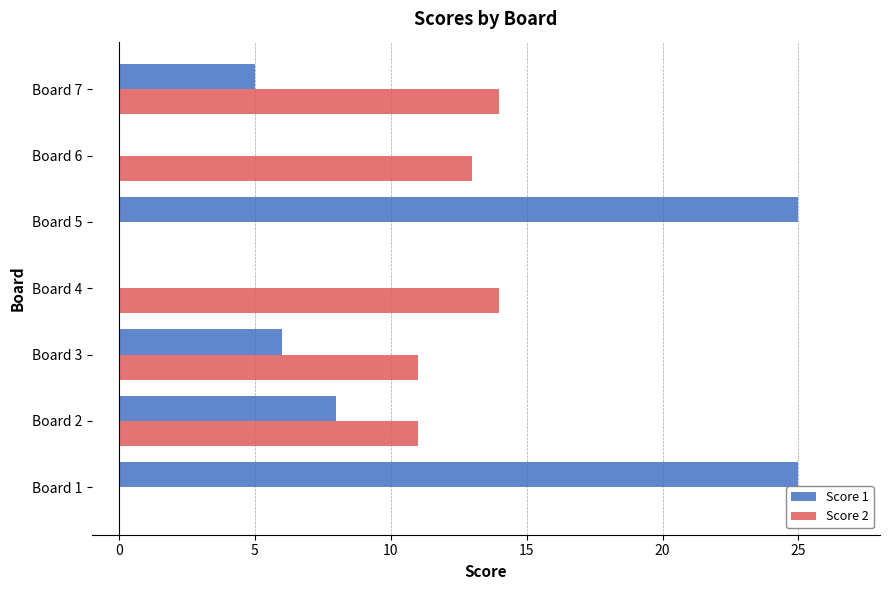

Which series changed the most between Board 1 and Board 2?

Score 1